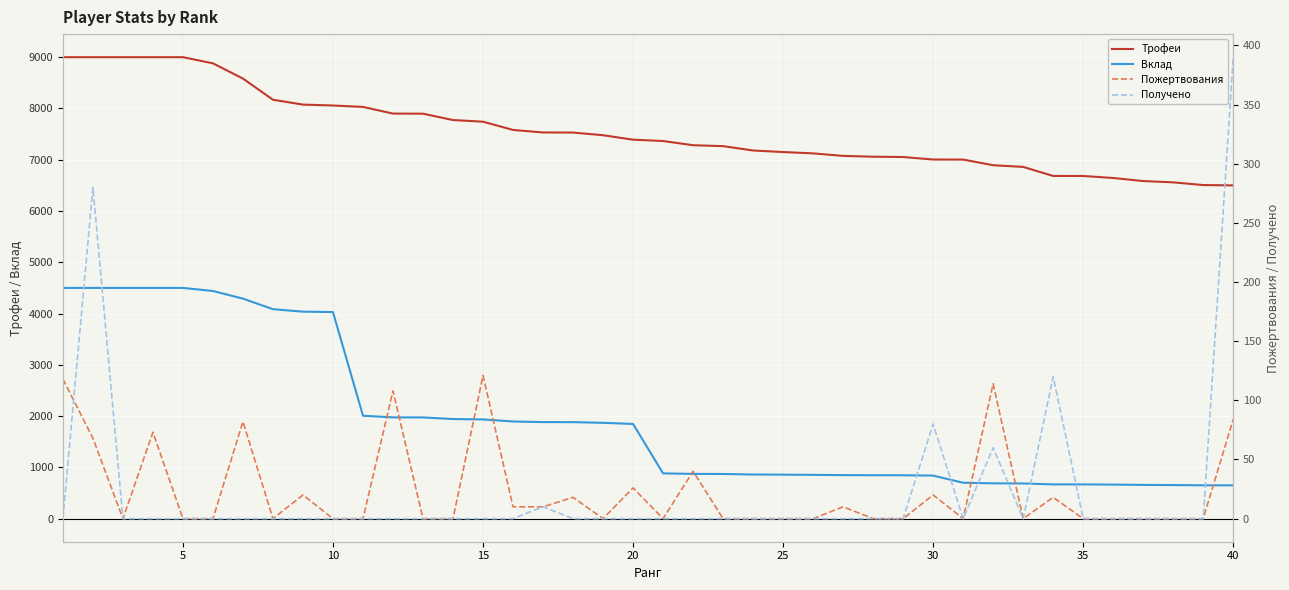

True or false: Трофеи and Пожертвования intersect in this chart.

False